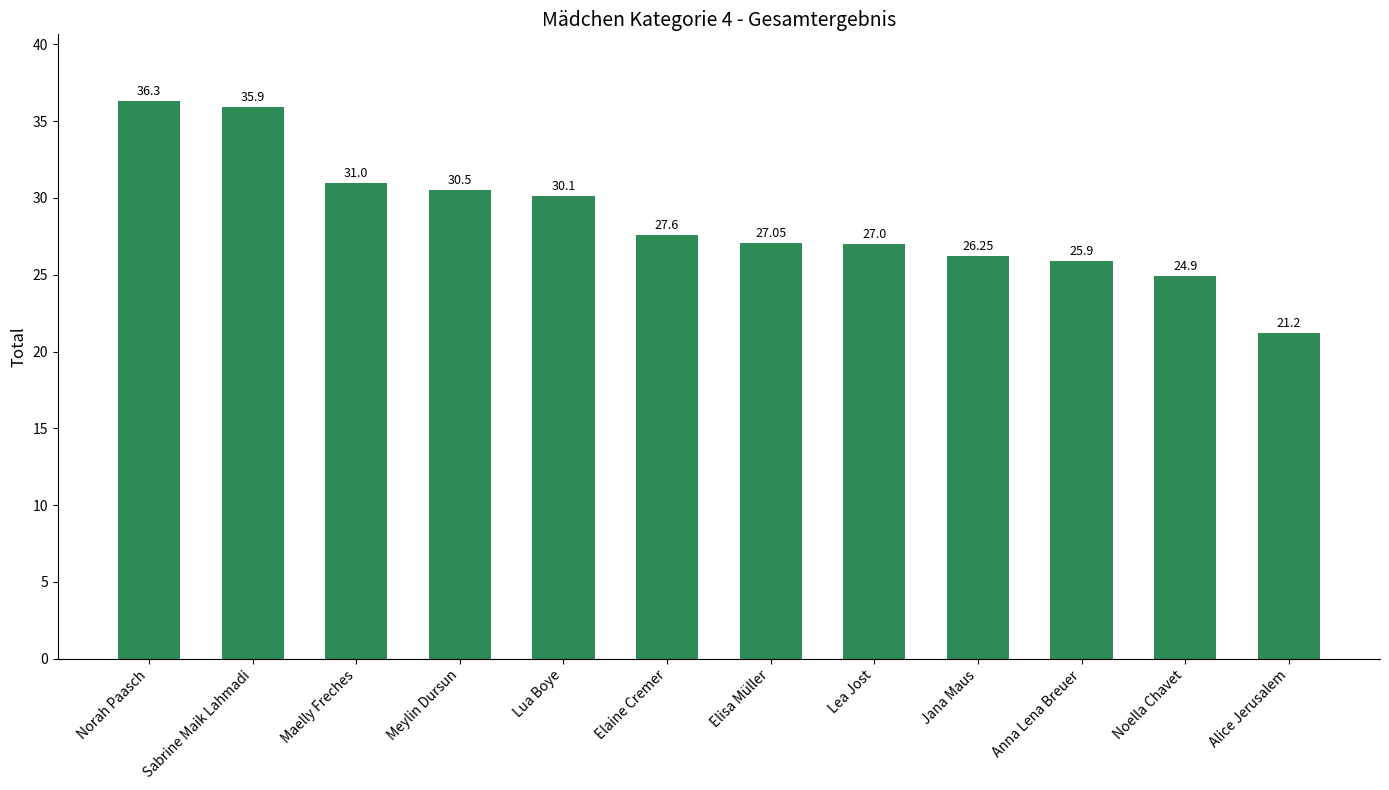

Which label corresponds to the largest value in the chart?

Norah Paasch